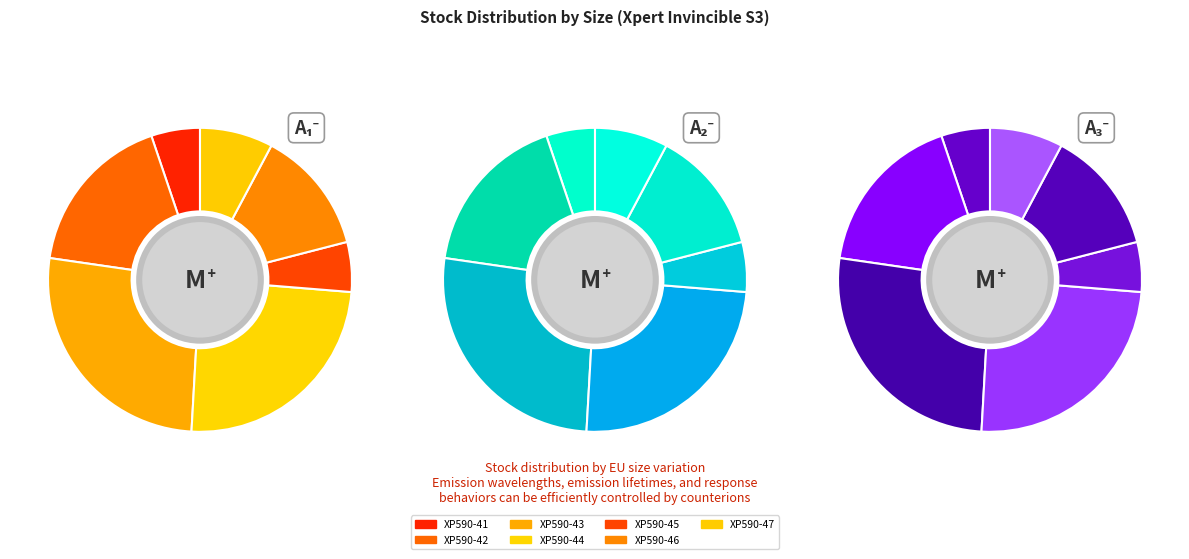

Does XP590-43 represent more than half of the total?

No